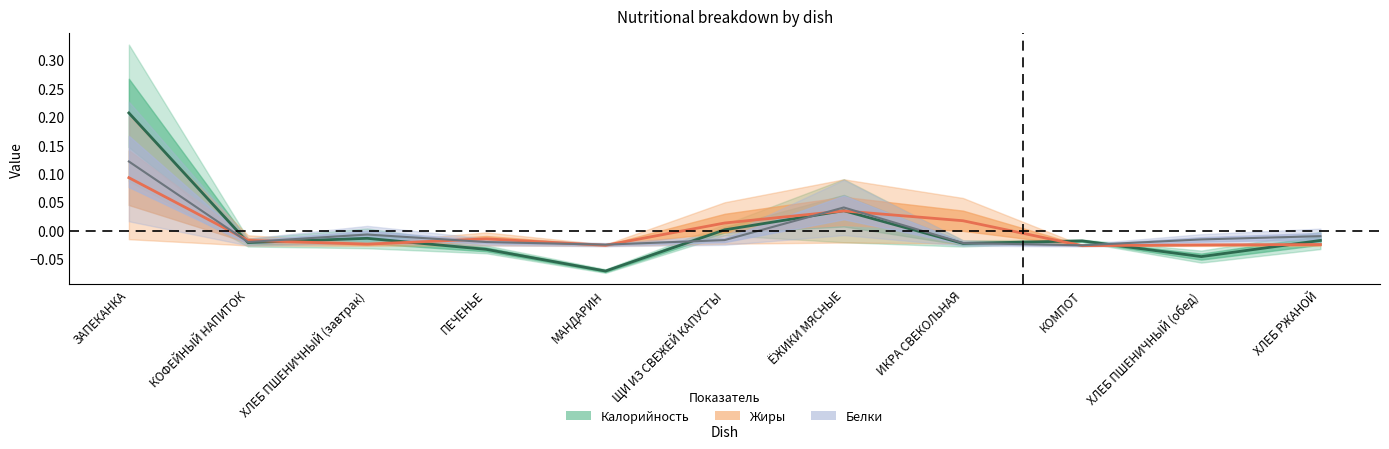

At how many categories does at least one series exceed 0?

4